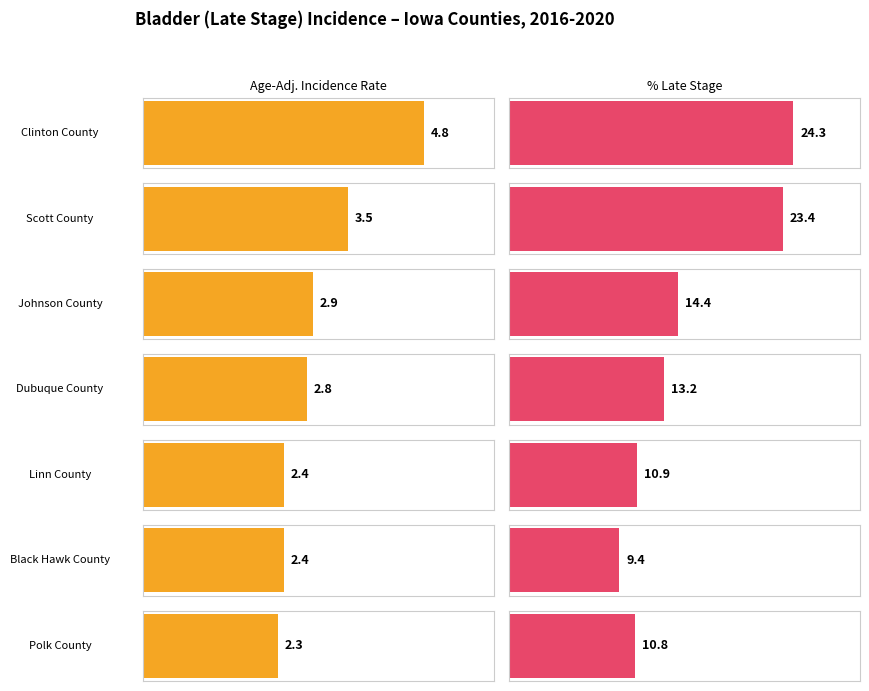

What is the sum of all Percent of Cases with Late Stage values?

106.4